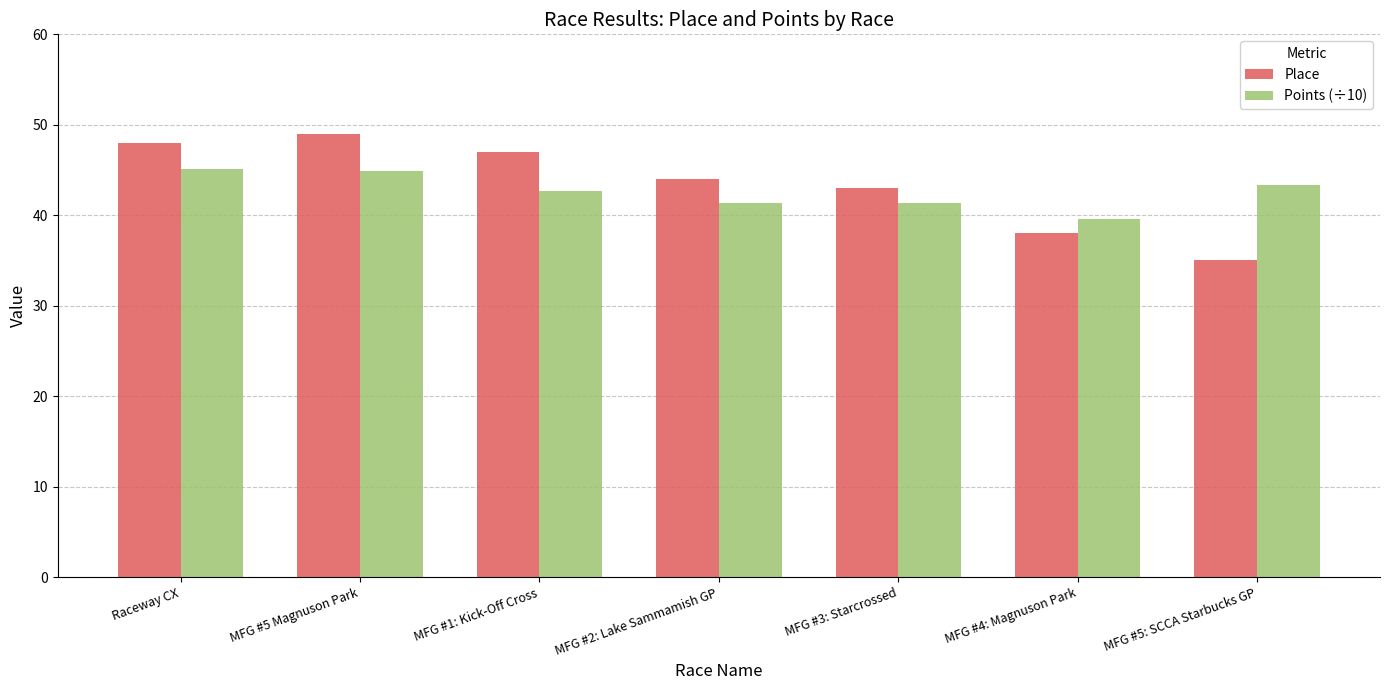

At which label does Points (÷10) reach its minimum?

MFG #4: Magnuson Park